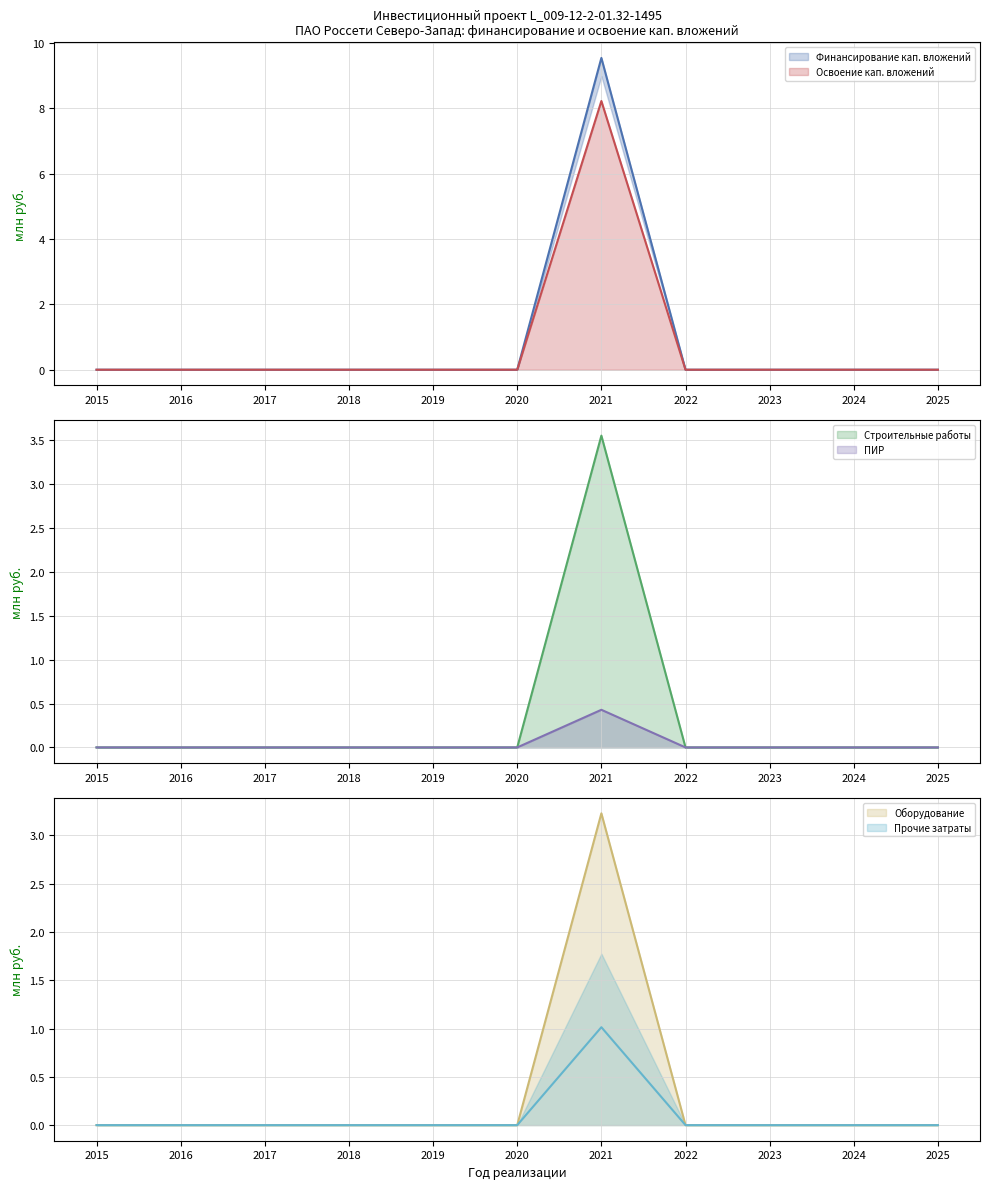

Rank the series at 2017 from lowest to highest value.

Финансирование кап. вложений, Освоение кап. вложений, ПИР, Строительные работы, Оборудование, Прочие затраты